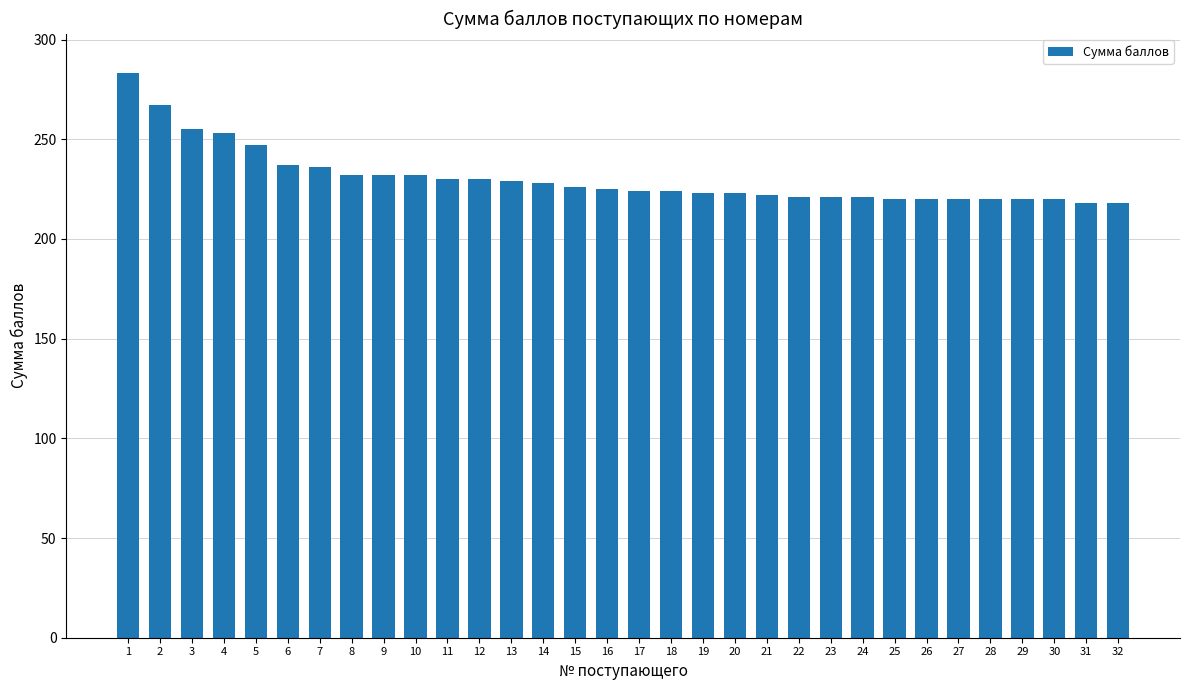

How many distinct data groups are displayed?

1